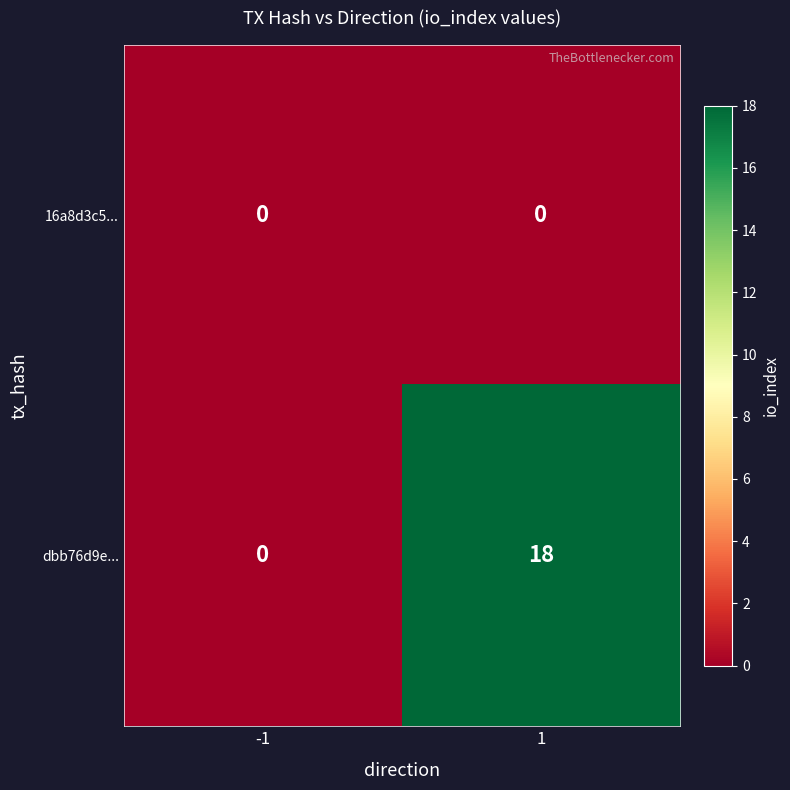

Reading right to left, extract all data points from this chart.

16a8d3c5...: 1=0	-1=0
dbb76d9e...: 1=18	-1=0